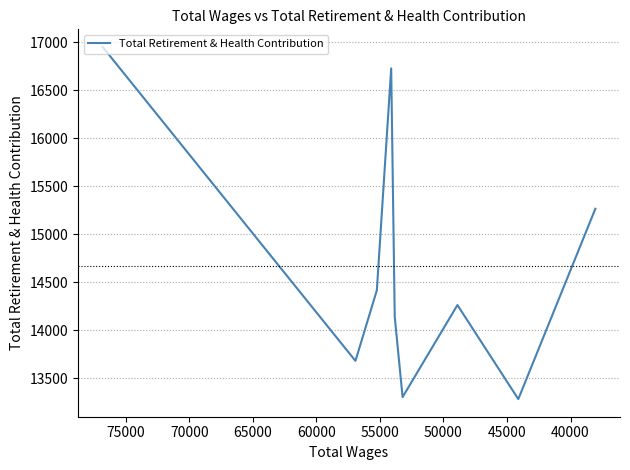

Does the chart display data point markers on the line(s)?

No